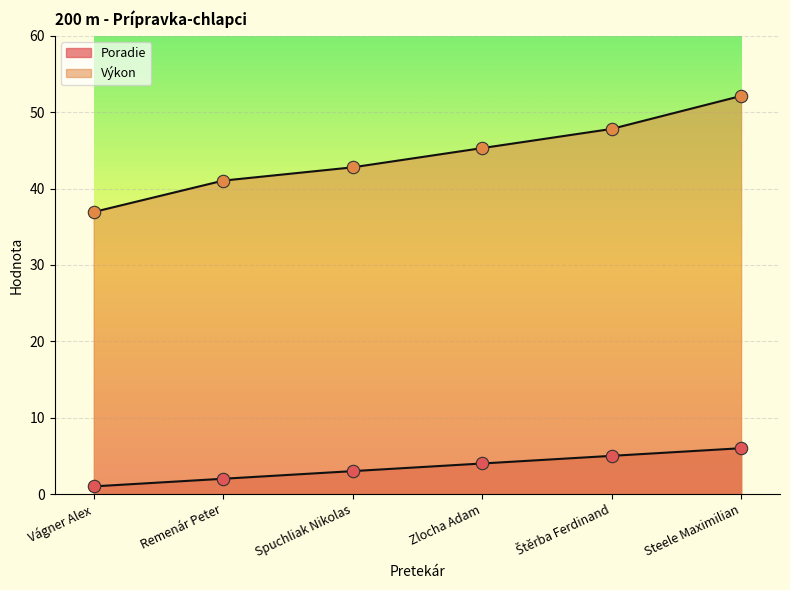

Which series has the largest total across all categories?

Výkon